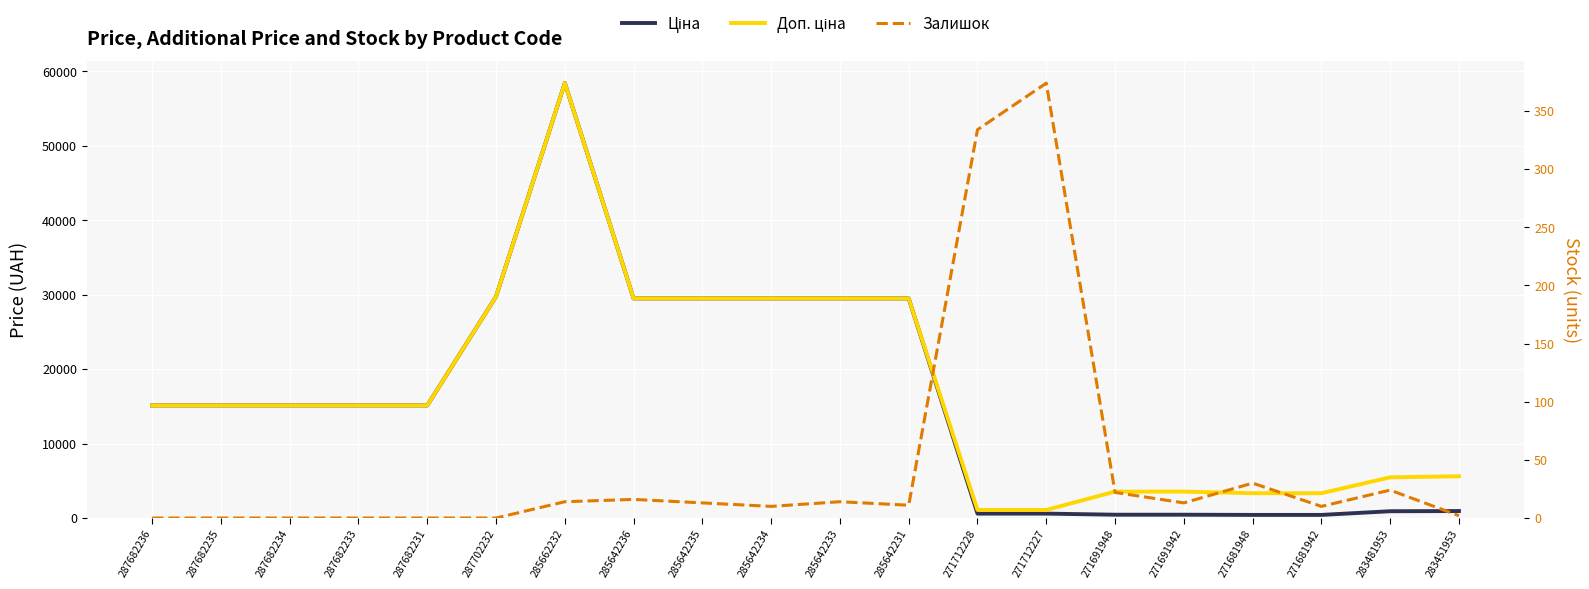

What is the spread (max minus min) of values at 285662232?

58412.5